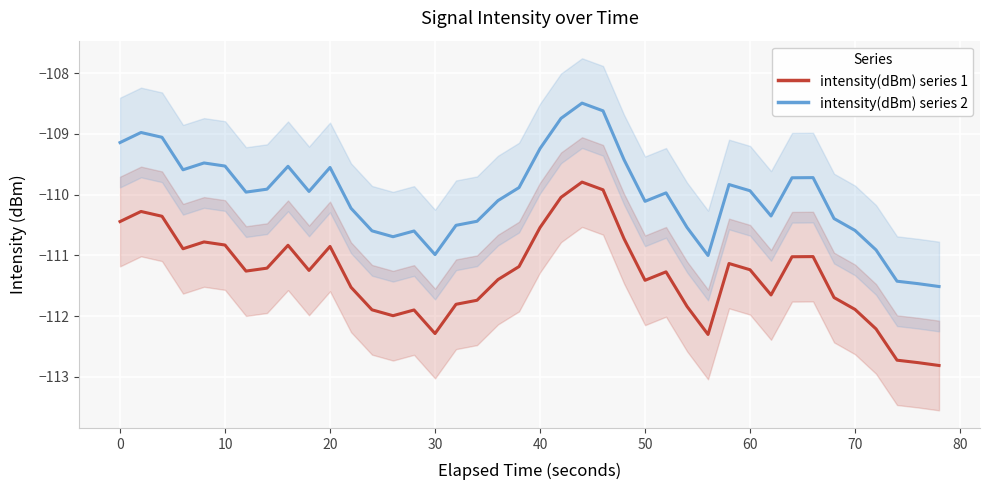

Reading right to left, what are all the values shown in this chart?

intensity(dBm) series 1: -112.8	-112.8	-112.7	-112.2	-111.9	-111.7	-111.0	-111.0	-111.6	-111.2	-111.1	-112.3	-111.8	-111.3	-111.4	-110.7	-109.9	-109.8	-110.0	-110.5	-111.2	-111.4	-111.7	-111.8	-112.3	-111.9	-112.0	-111.9	-111.5	-110.9	-111.2	-110.8	-111.2	-111.3	-110.8	-110.8	-110.9	-110.4	-110.3	-110.4
intensity(dBm) series 2: -111.5	-111.5	-111.4	-110.9	-110.6	-110.4	-109.7	-109.7	-110.3	-109.9	-109.8	-111.0	-110.5	-110.0	-110.1	-109.4	-108.6	-108.5	-108.7	-109.2	-109.9	-110.1	-110.4	-110.5	-111.0	-110.6	-110.7	-110.6	-110.2	-109.6	-109.9	-109.5	-109.9	-110.0	-109.5	-109.5	-109.6	-109.1	-109.0	-109.1